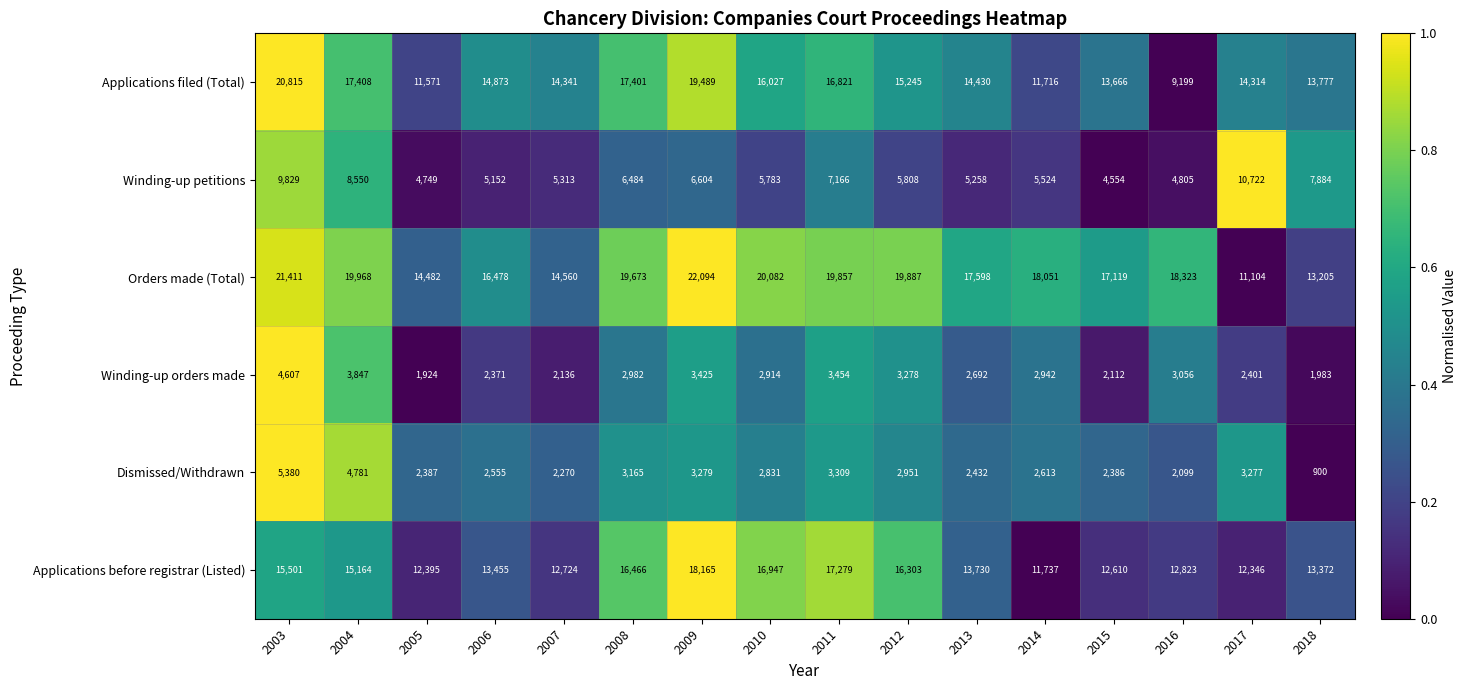

Which series has the widest spread of values?

Applications filed (Total)